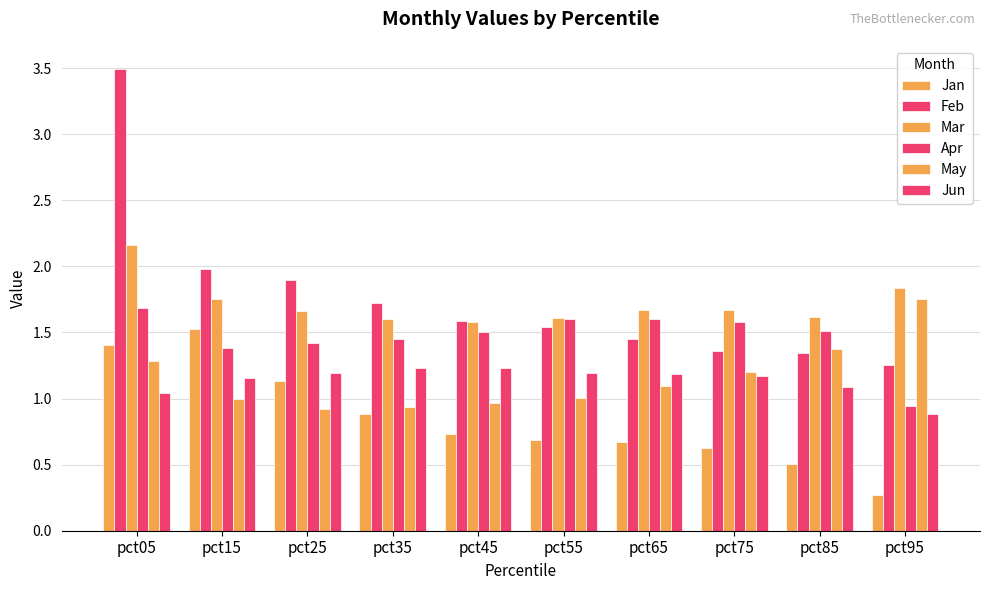

How many data points in Jun are less than 1?

1